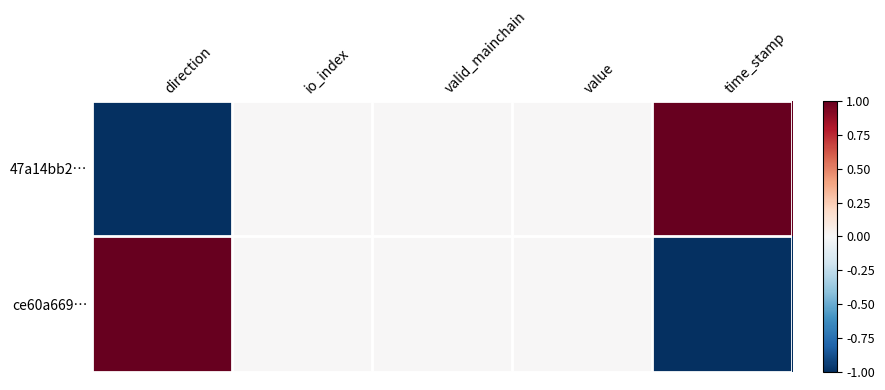

Reading left to right, what are all the values shown in this chart?

47a14bb2…: direction=-1	io_index=0	valid_mainchain=0	value=0	time_stamp=1
ce60a669…: direction=1	io_index=0	valid_mainchain=0	value=0	time_stamp=-1